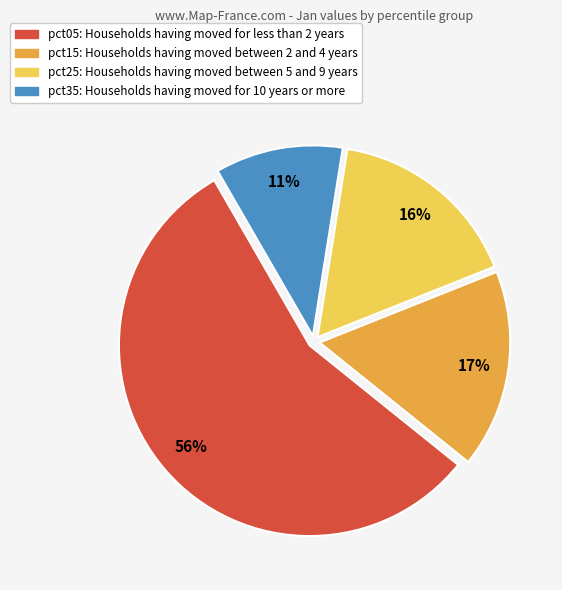

To the nearest percent, what is the average slice percentage?

25%